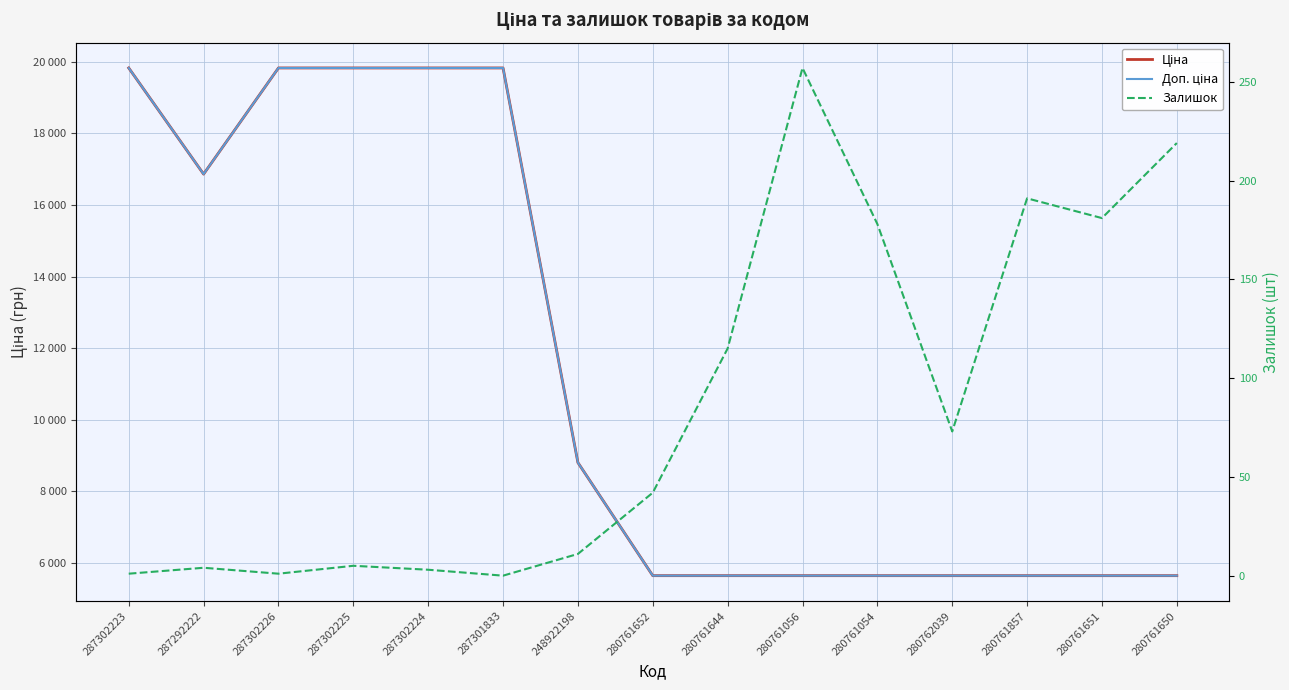

Reading right to left, transcribe all the data shown in this chart.

Ціна: 280761650=5636.0	280761651=5636.0	280761857=5636.0	280762039=5636.0	280761054=5636.0	280761056=5636.0	280761644=5636.0	280761652=5636.0	248922198=8797.6	287301833=19831.1	287302224=19831.1	287302225=19831.1	287302226=19831.1	287292222=16863.2	287302223=19831.1
Доп. ціна: 280761650=5636.0	280761651=5636.0	280761857=5636.0	280762039=5636.0	280761054=5636.0	280761056=5636.0	280761644=5636.0	280761652=5636.0	248922198=8797.6	287301833=19831.1	287302224=19831.1	287302225=19831.1	287302226=19831.1	287292222=16863.2	287302223=19831.1
Залишок: 280761650=219.0	280761651=181.0	280761857=191.0	280762039=73.0	280761054=178.0	280761056=257.0	280761644=115.0	280761652=42.0	248922198=11.0	287301833=0.0	287302224=3.0	287302225=5.0	287302226=1.0	287292222=4.0	287302223=1.0